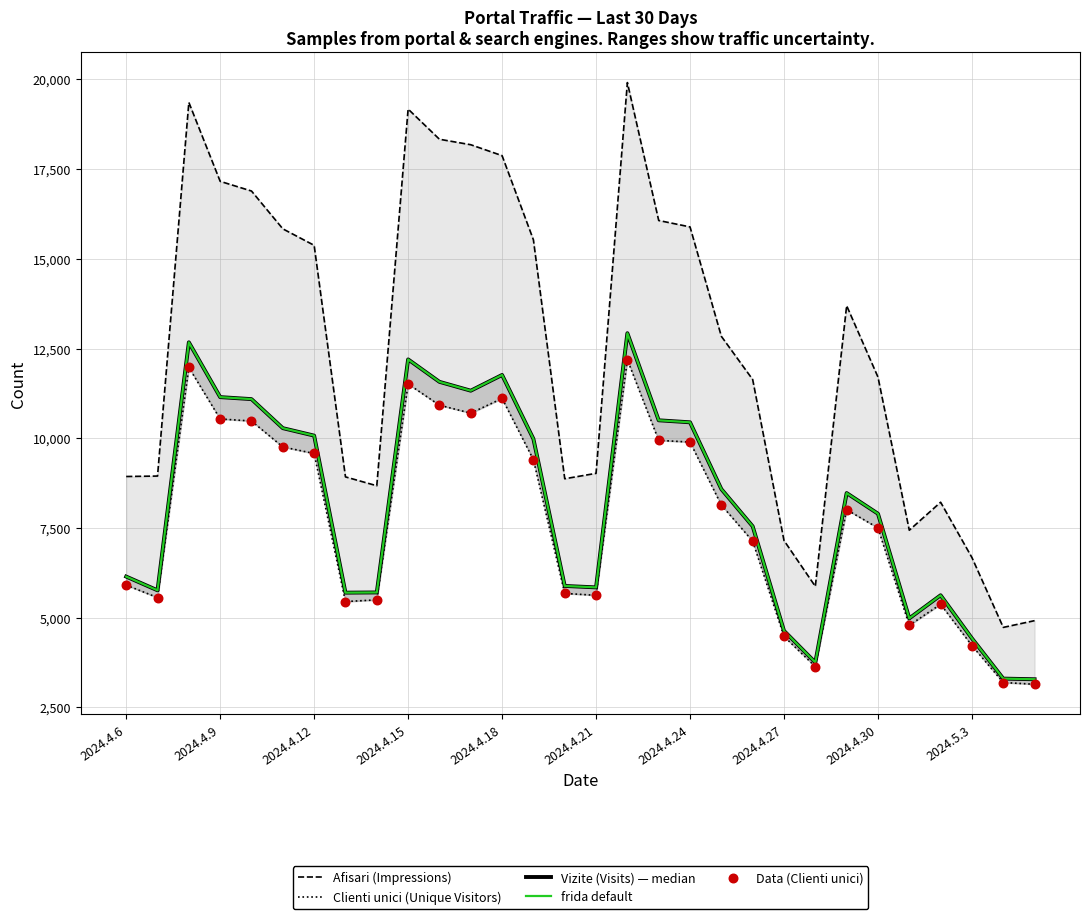

Which series contains the lowest Y value?

Clienti unici (Unique Visitors)